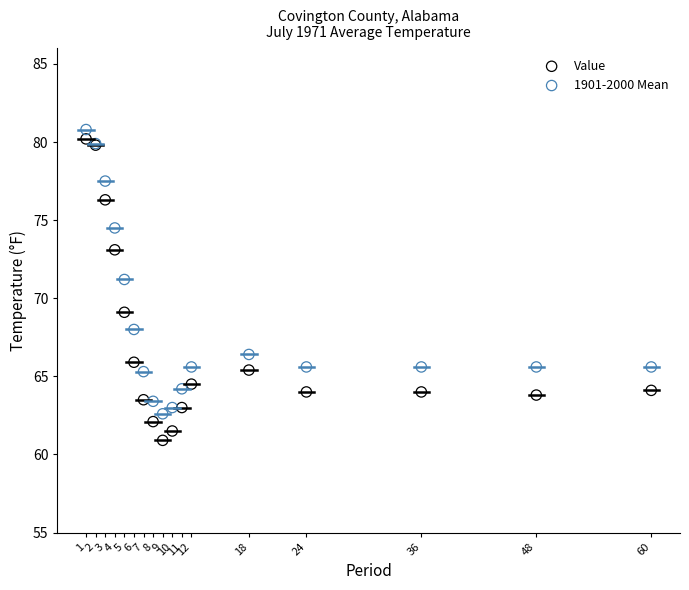

What is the X range (max minus min) for the scatter plot?

59.0